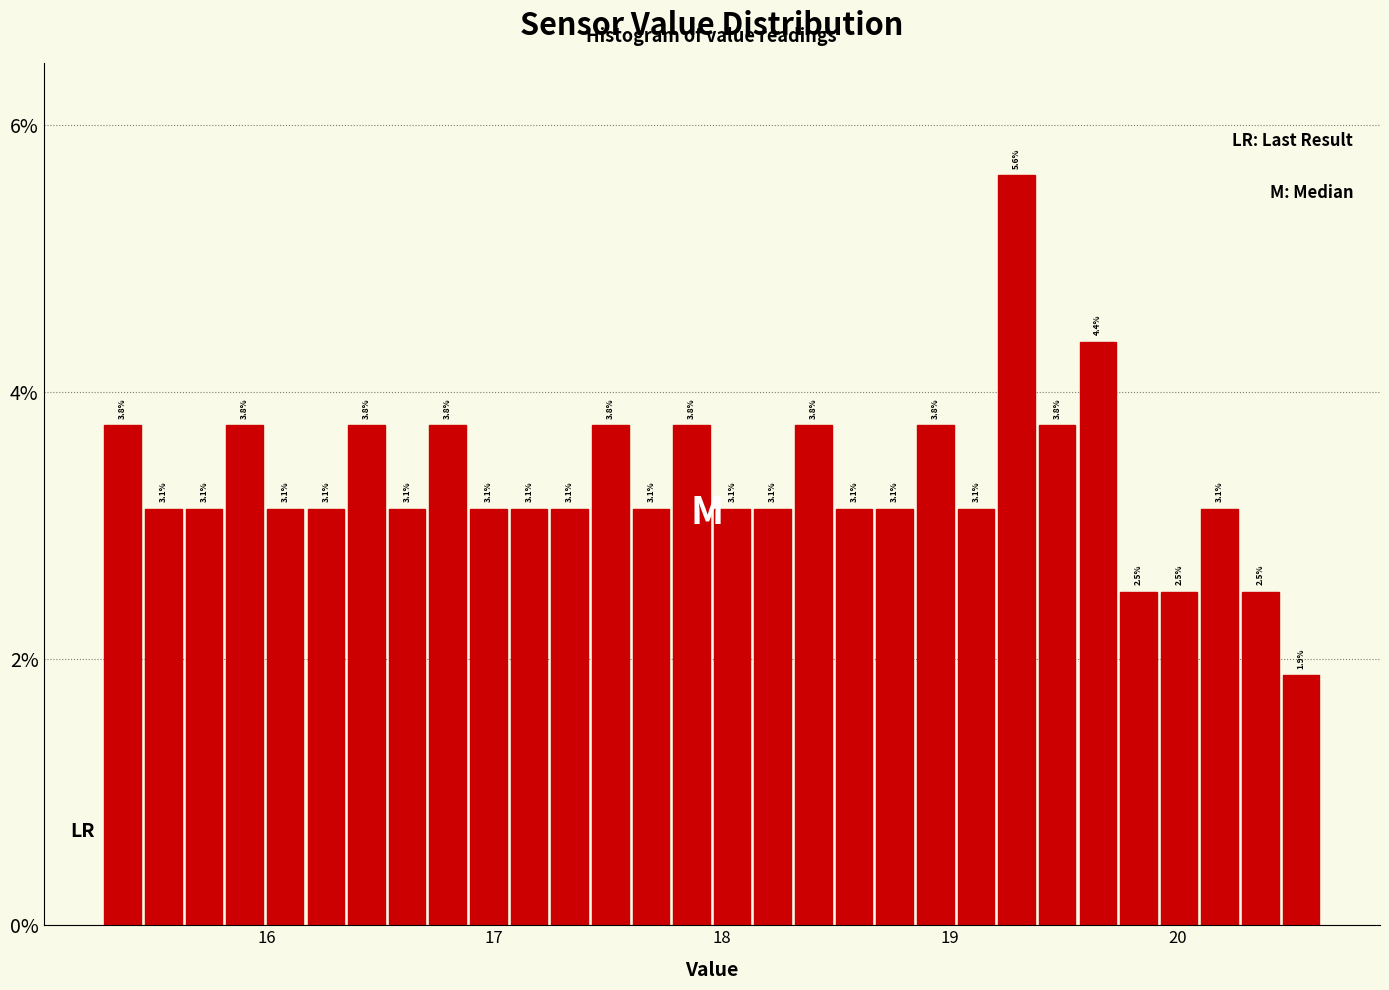

Around what value on the x-axis is the tallest bar? Give the approximate position of its centre, as read against the axis.

19.3